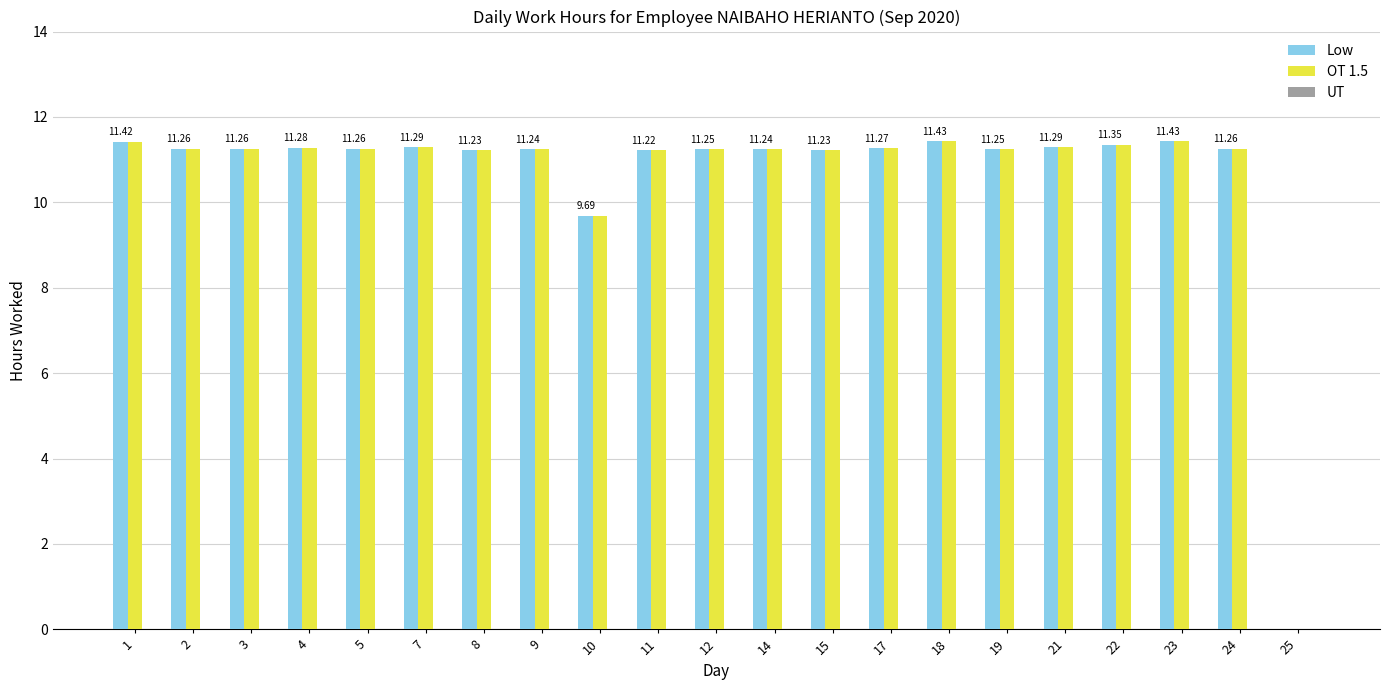

The value of Low at 10 is 9.7. True or false?

True